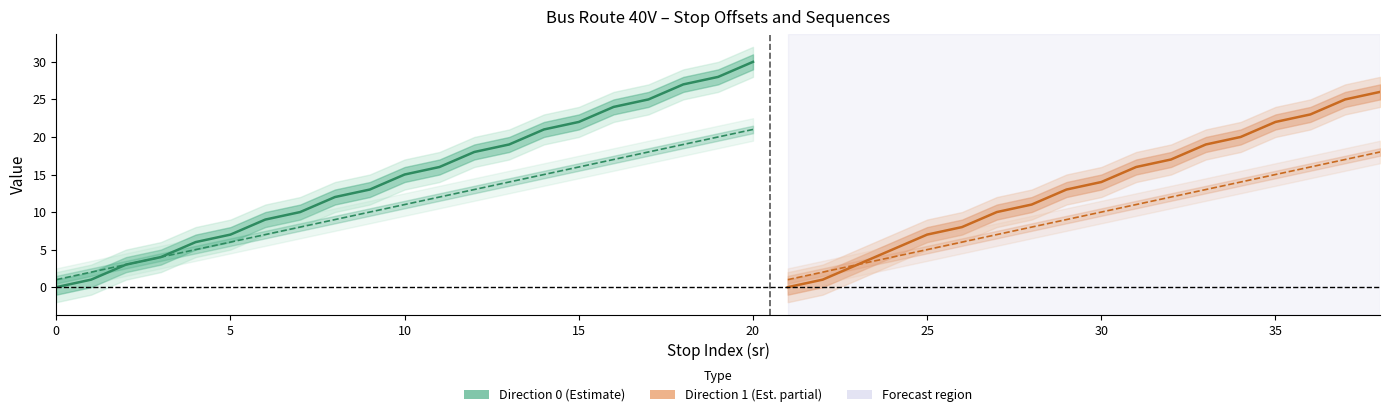

What is the value of the direction point at the 37th from the left?

1